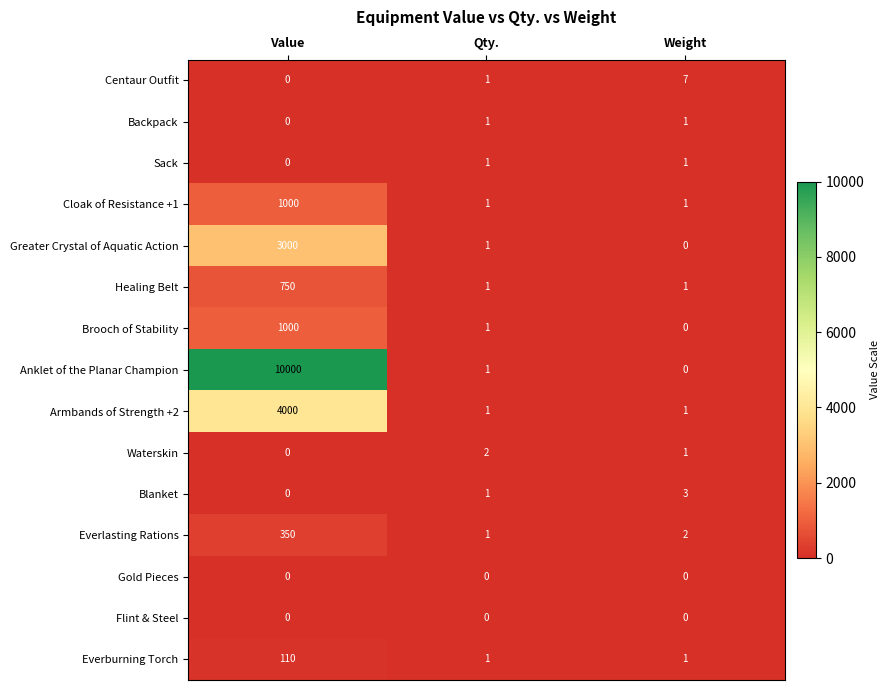

What is the difference between the maximum and minimum values in the Brooch of Stability series?

1000